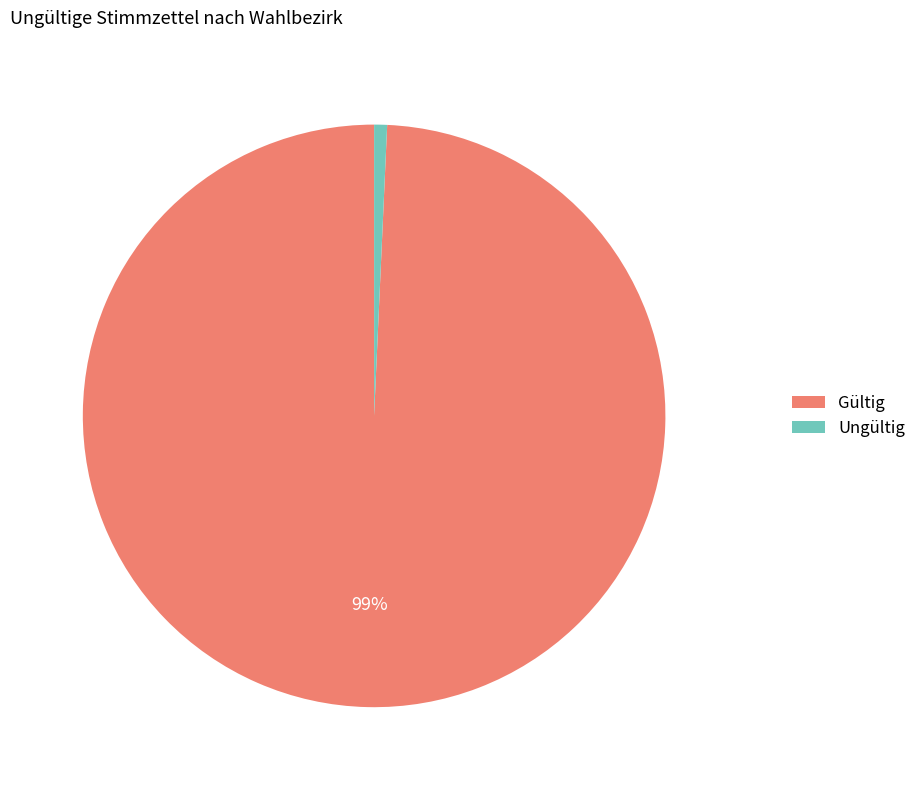

Between Ungültig and Gültig, which is larger?

Gültig